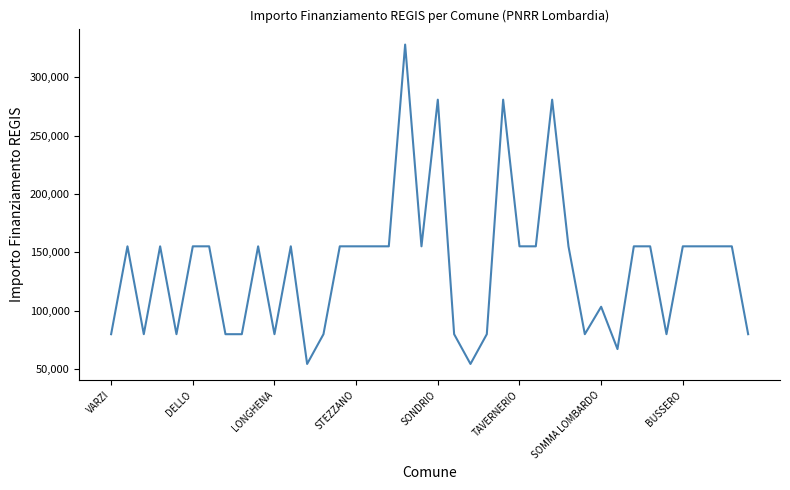

What is the greatest value displayed?

328160